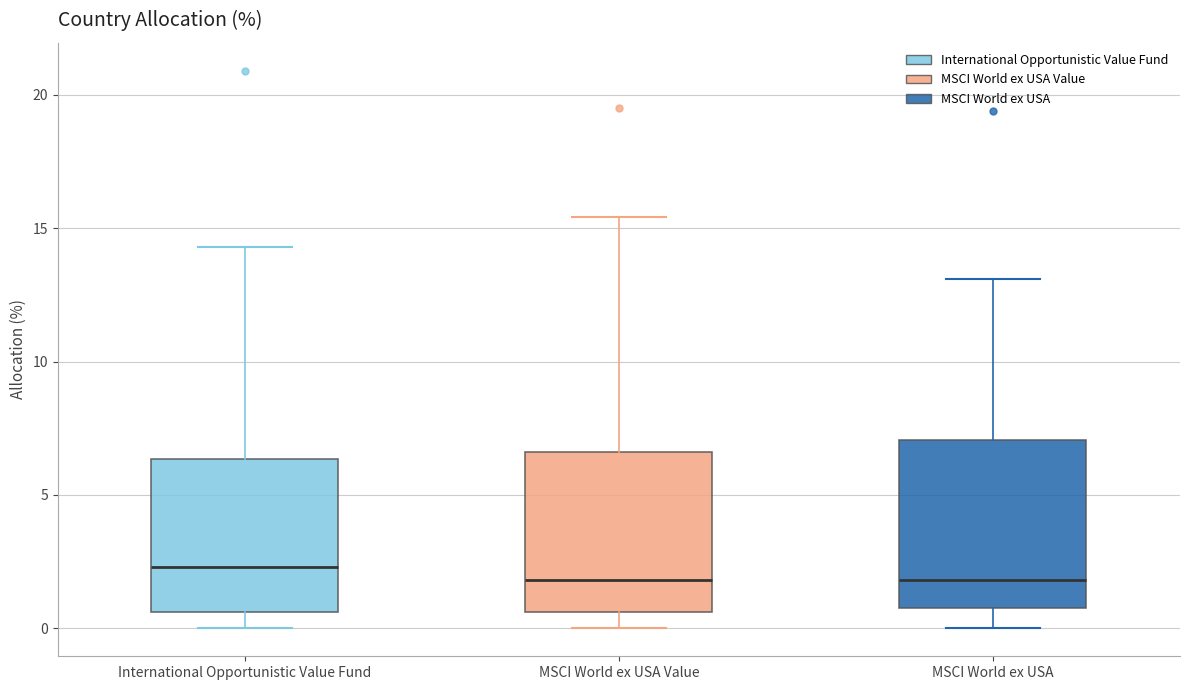

Where is the upper edge of the box for MSCI World ex USA Value on the y-axis? The values are not printed on the chart, so give them approximately, as read against the axis.

6.5